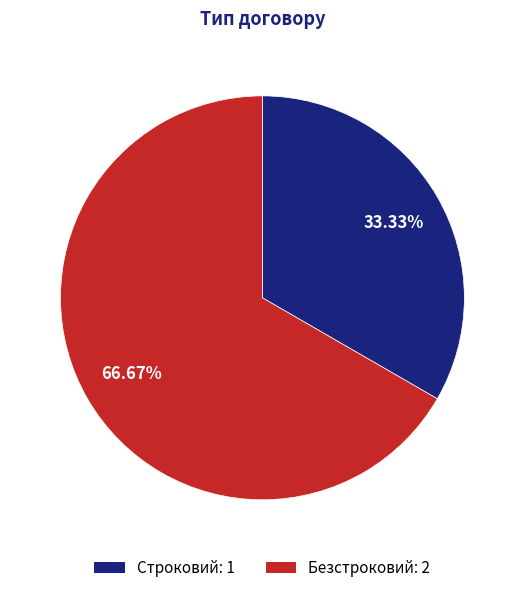

How many slices are in this pie chart?

2